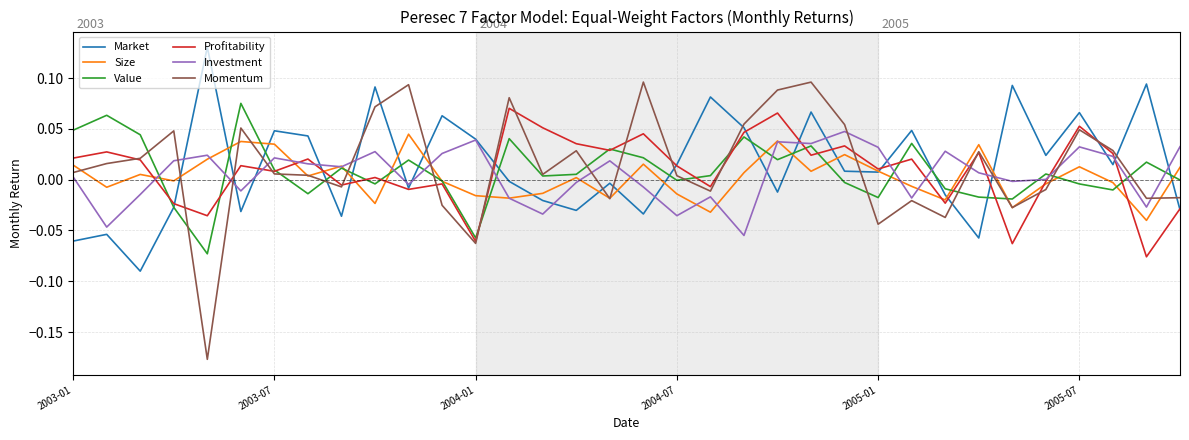

Which series has the largest range (max minus min)?

Momentum